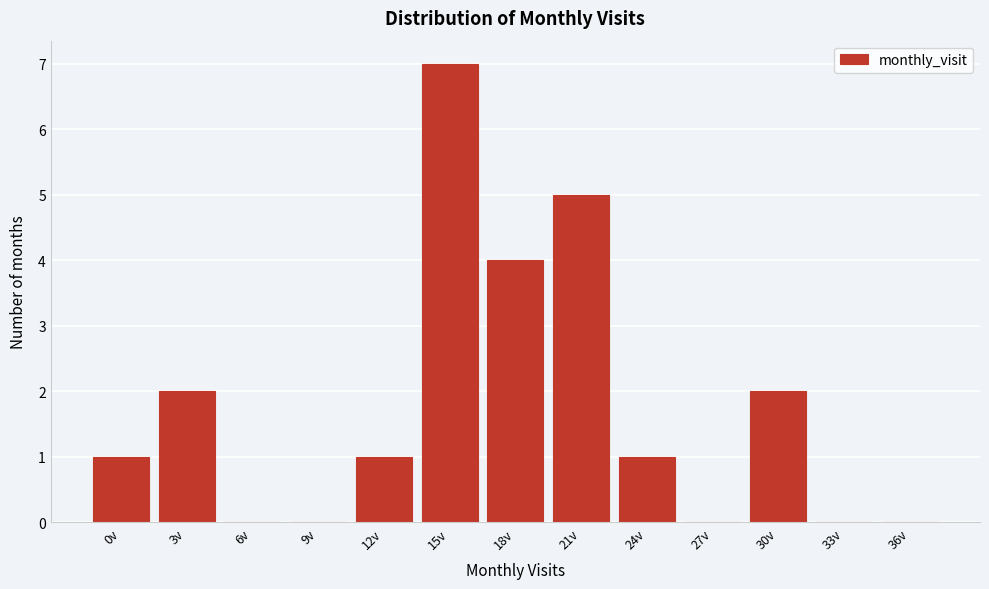

Reading left to right, list all the values displayed in this chart.

0v=1	3v=2	6v=0	9v=0	12v=1	15v=7	18v=4	21v=5	24v=1	27v=0	30v=2	33v=0	36v=0